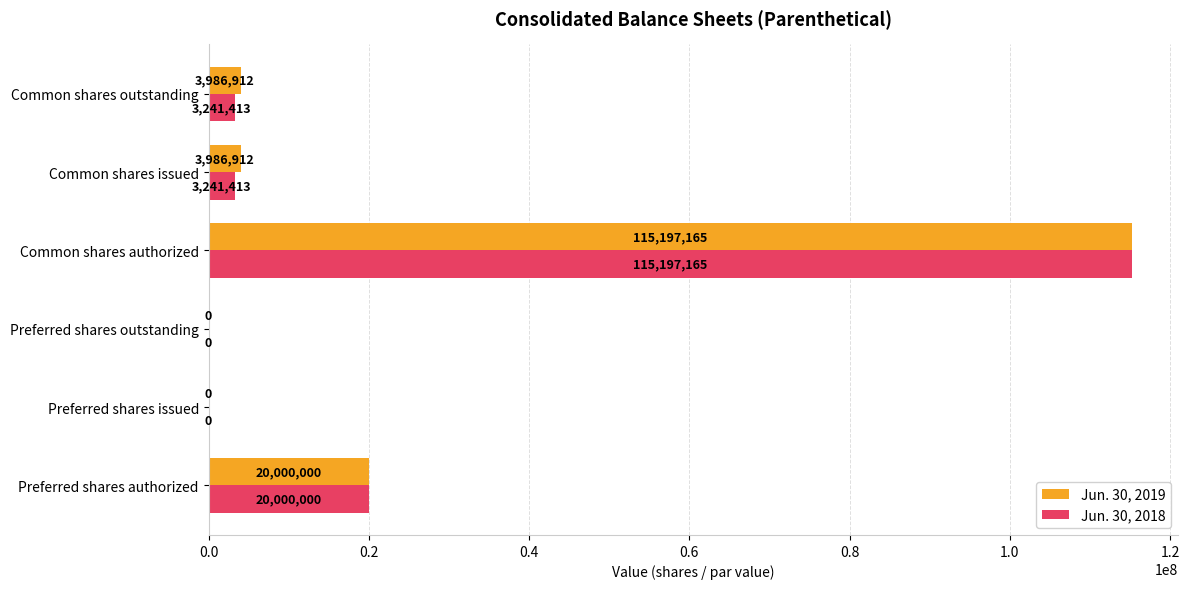

Where is Jun. 30, 2018 nearest to the value 57598582?

Preferred shares authorized